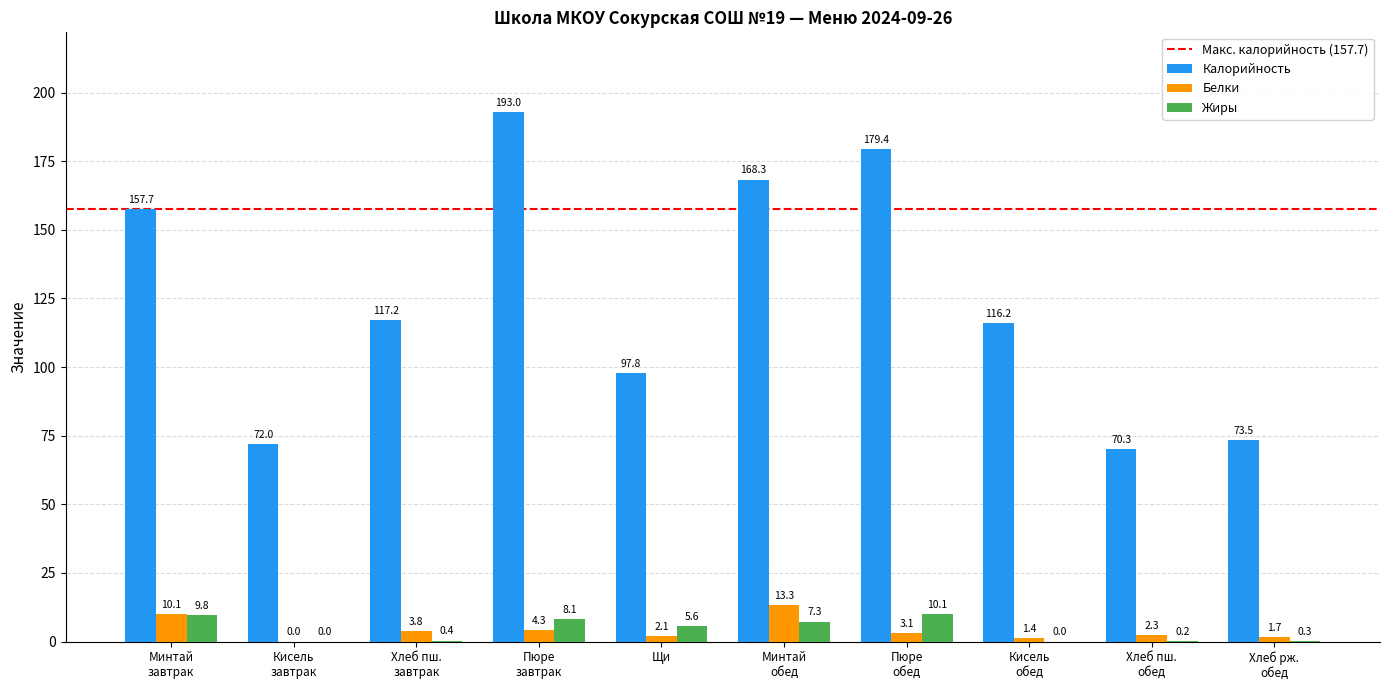

What is the maximum value shown in the chart?

193.0